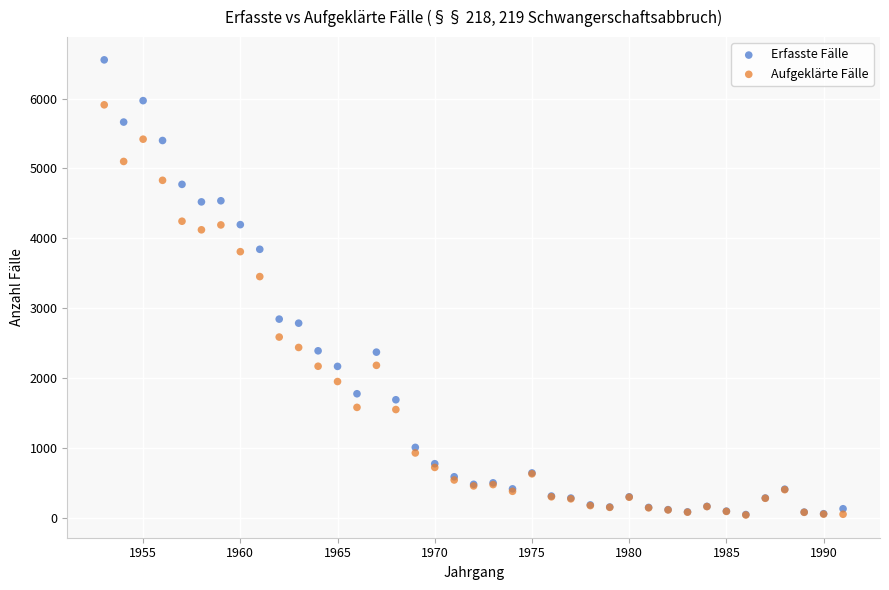

Across all series, what Y value is closest to 3296?

3451